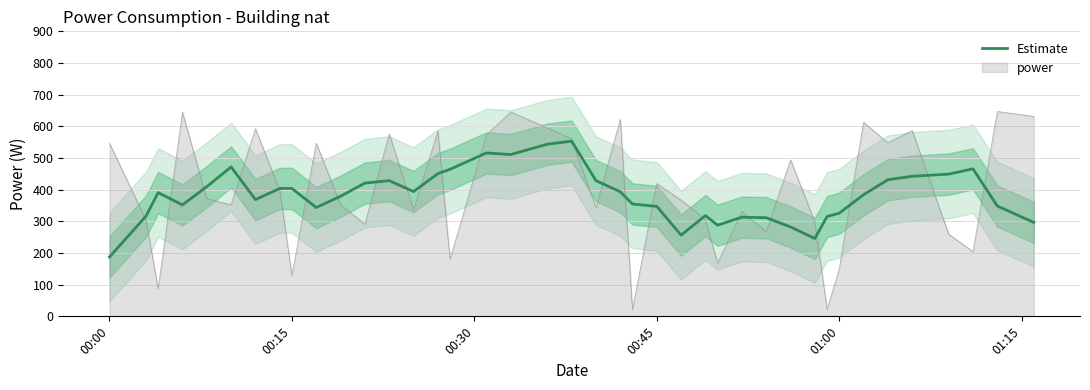

What is the lowest value of the power series?

22.0